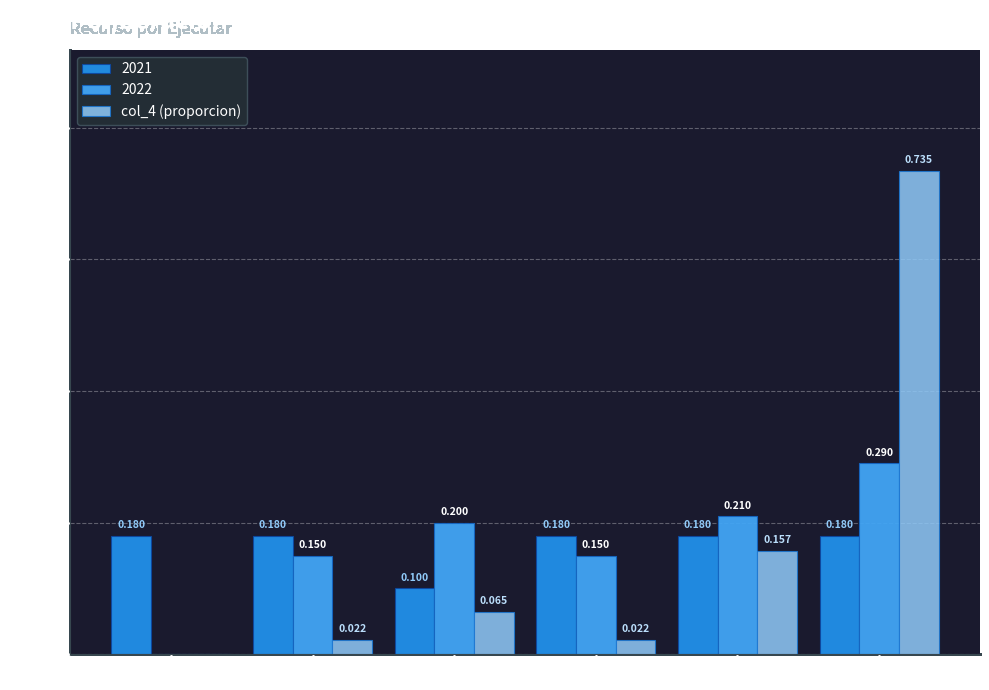

Are the bars horizontal?

No